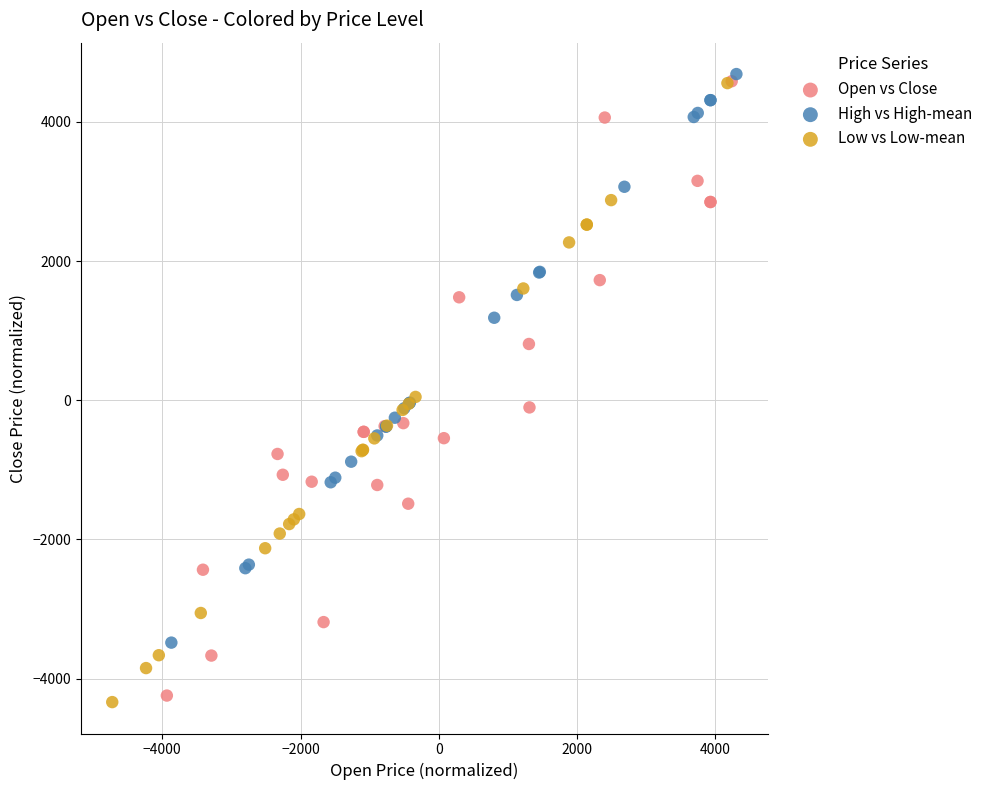

Which series reaches the minimum Y coordinate?

Low vs Low-mean